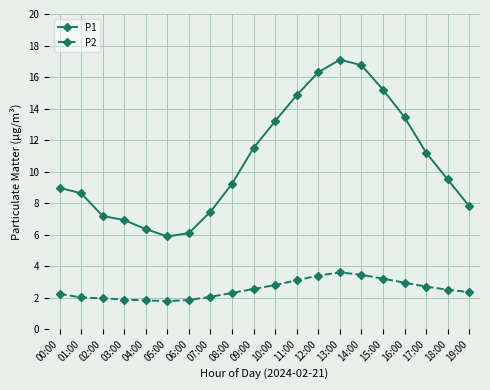

What is the difference between the second highest and minimum values in the P2 series?

1.7